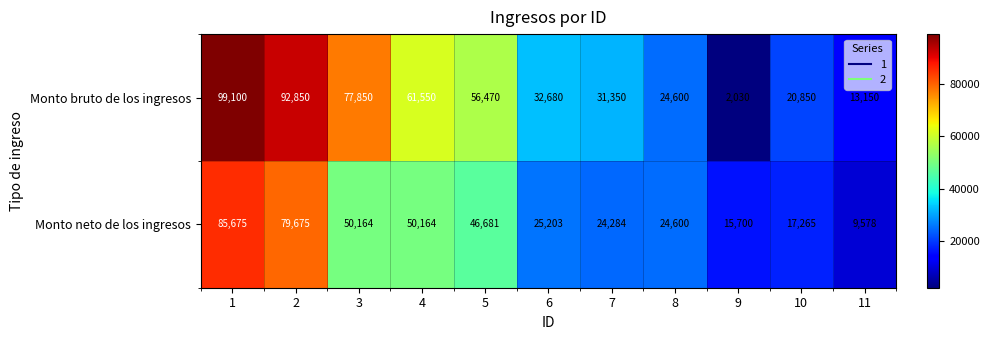

Reading left to right, transcribe all the data shown in this chart.

Monto bruto de los ingresos: 99100	92850	77850	61550	56470	32680	31350	24600	2030	20850	13150
Monto neto de los ingresos: 85675	79675	50164	50164	46681	25203	24284	24600	15700	17265	9578